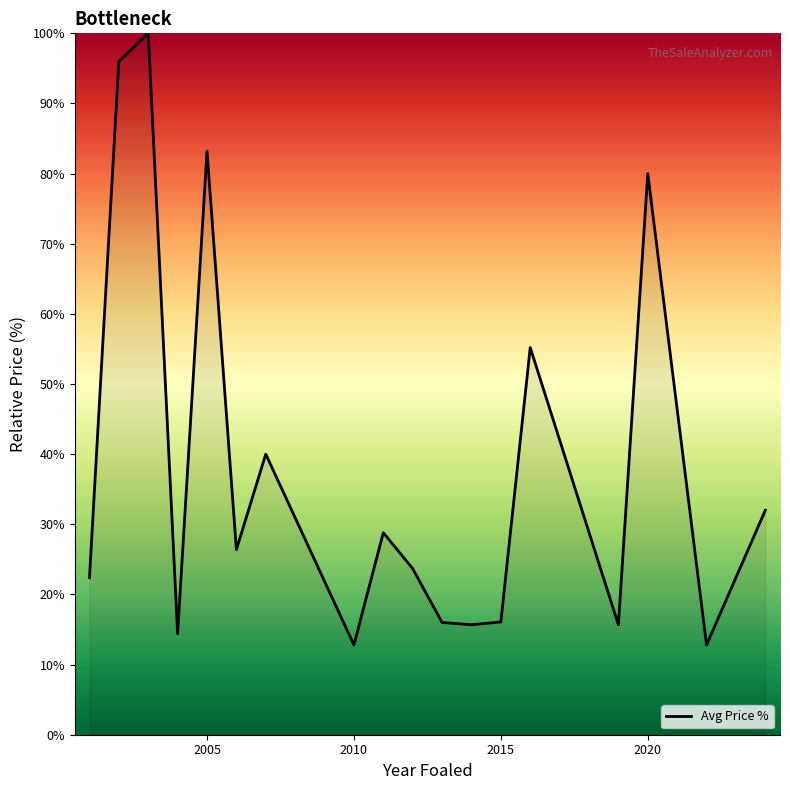

What is the minimum value shown in the chart?

12.8